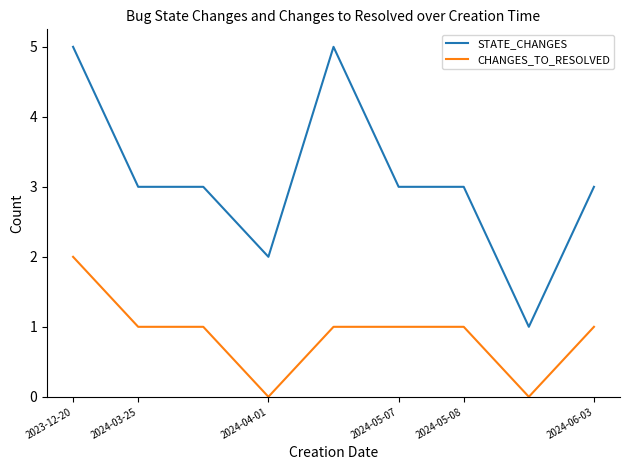

Which series has the widest spread of values?

STATE_CHANGES